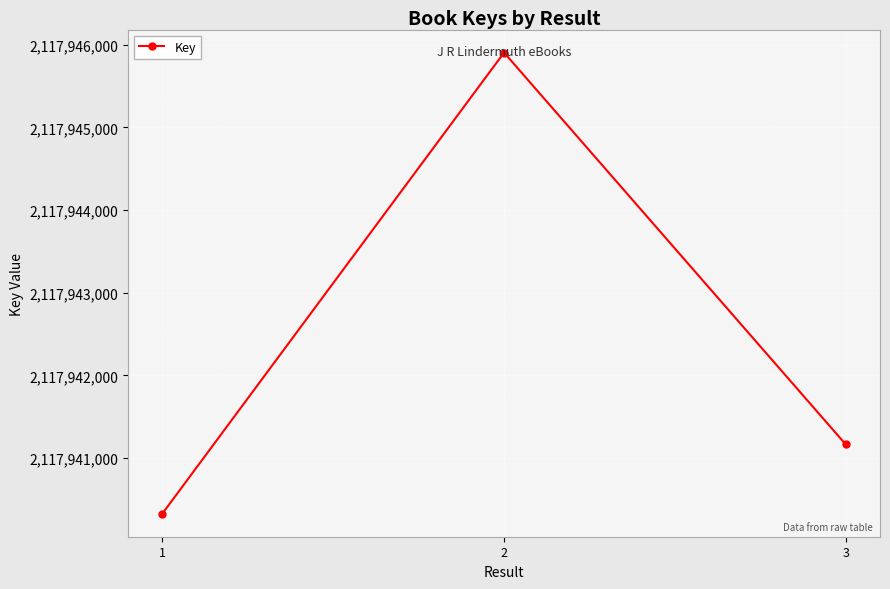

The value at 3 is 3330140593. True or false?

False